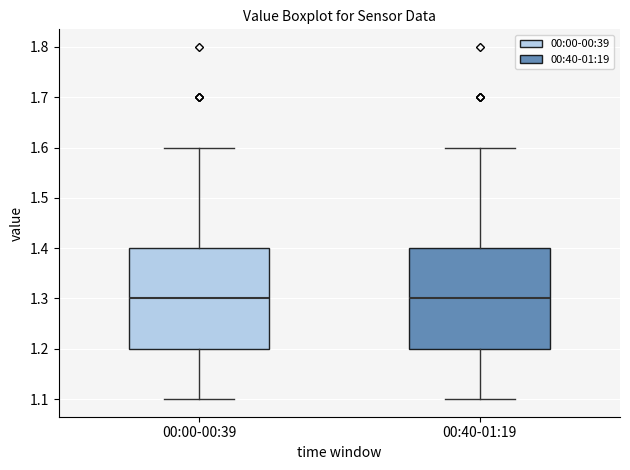

Where does the median line of the box for 00:40-01:19 sit on the y-axis? The values are not printed on the chart, so give them approximately, as read against the axis.

1.3